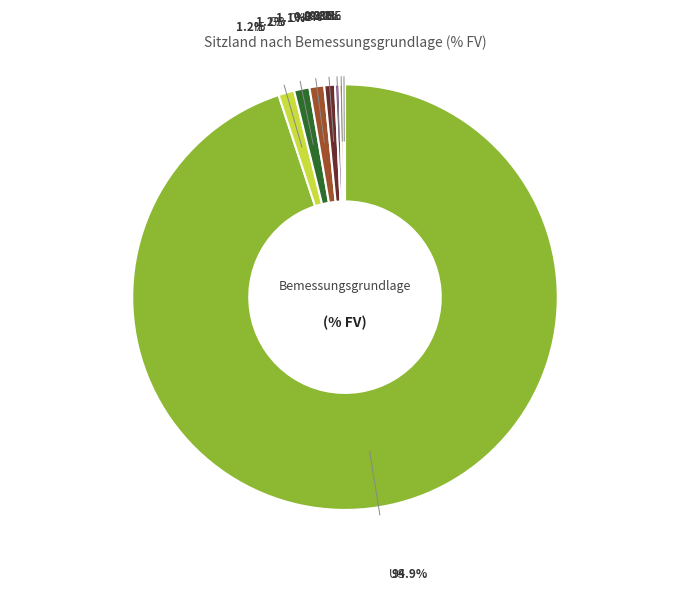

Is the sum of Israel and Irland greater than half?

No